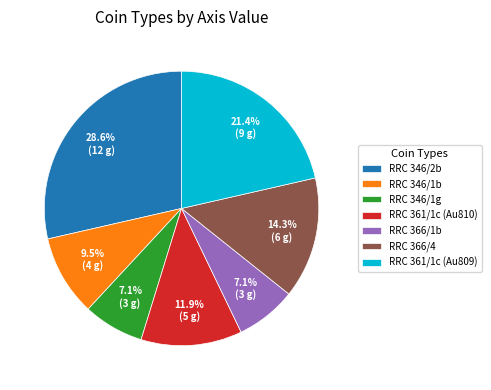

What is the largest slice in the pie chart?

RRC 346/2b